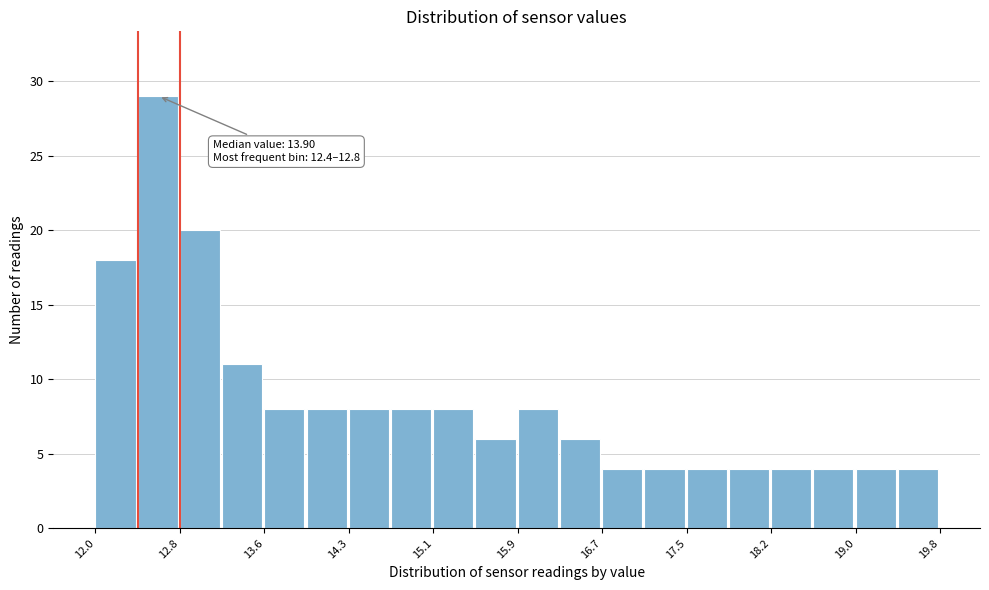

Read against the x-axis, roughly where is the centre of the tallest bar?

12.6